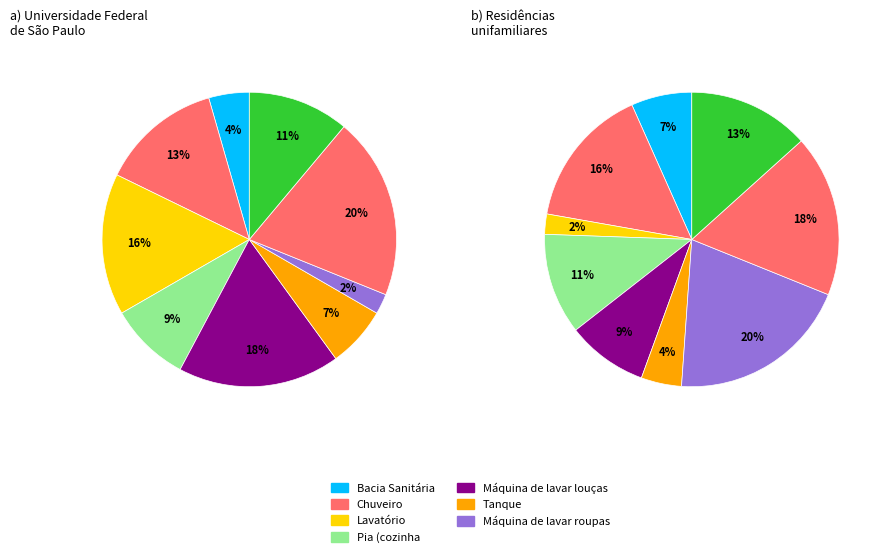

Does 3 represent more than half of the total?

No